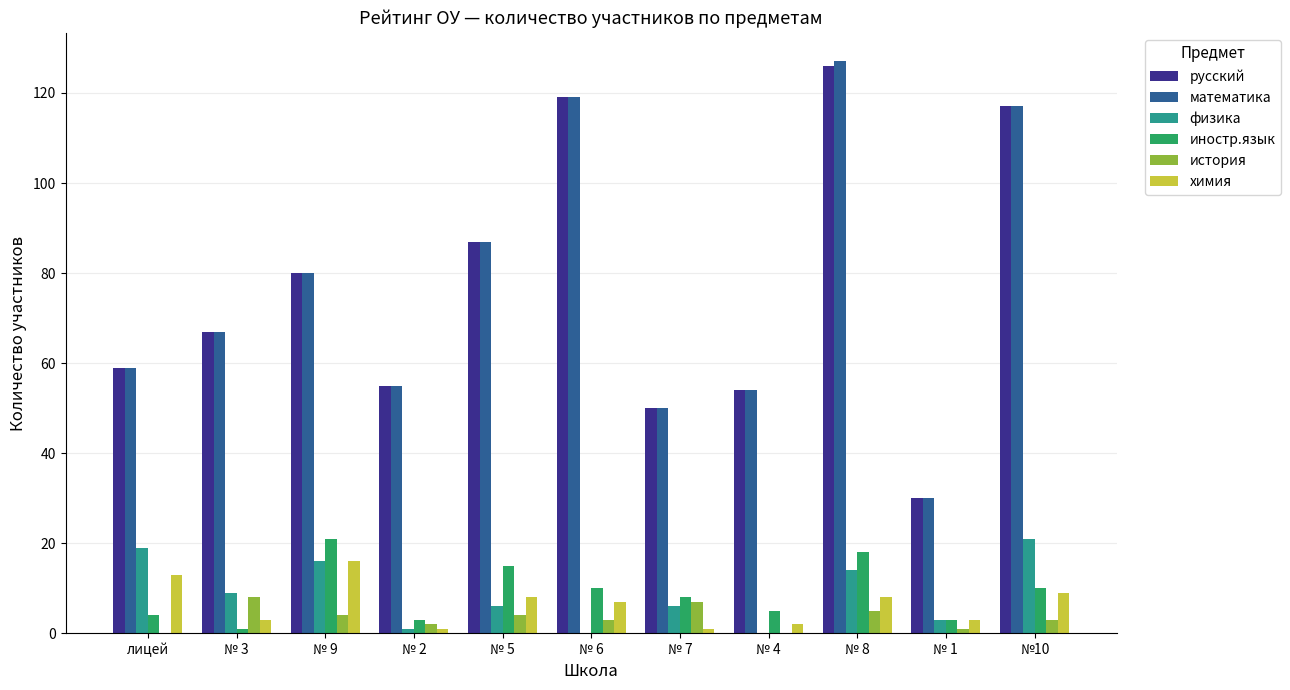

At which category is the sum across all series the highest?

№ 8